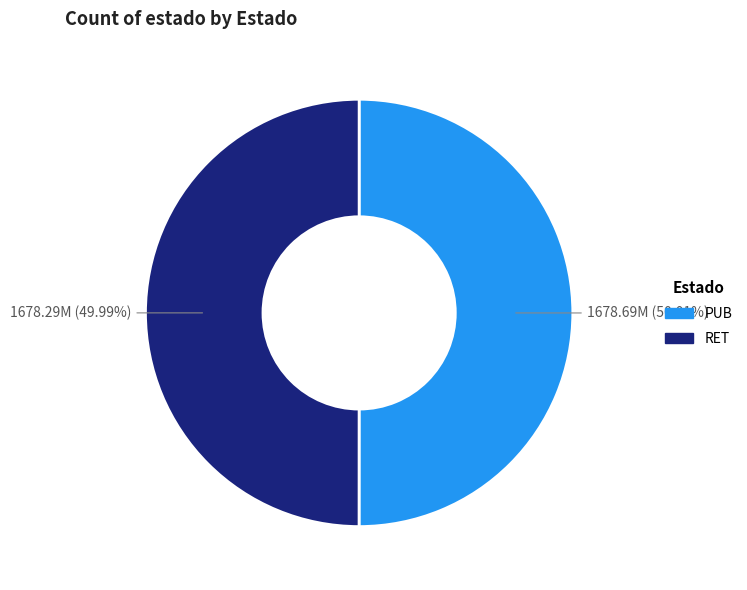

Is there a majority slice in this chart?

Yes